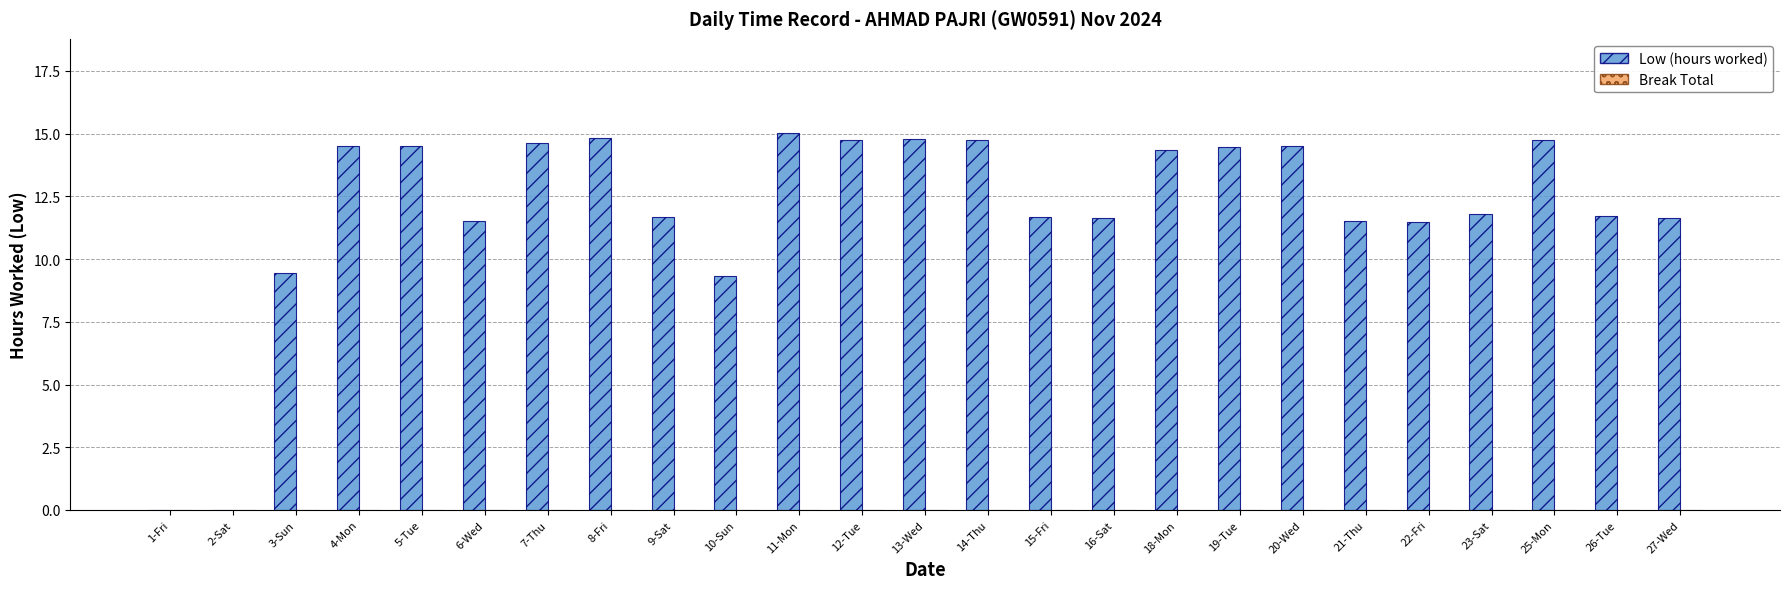

How many series are shown in this chart?

1